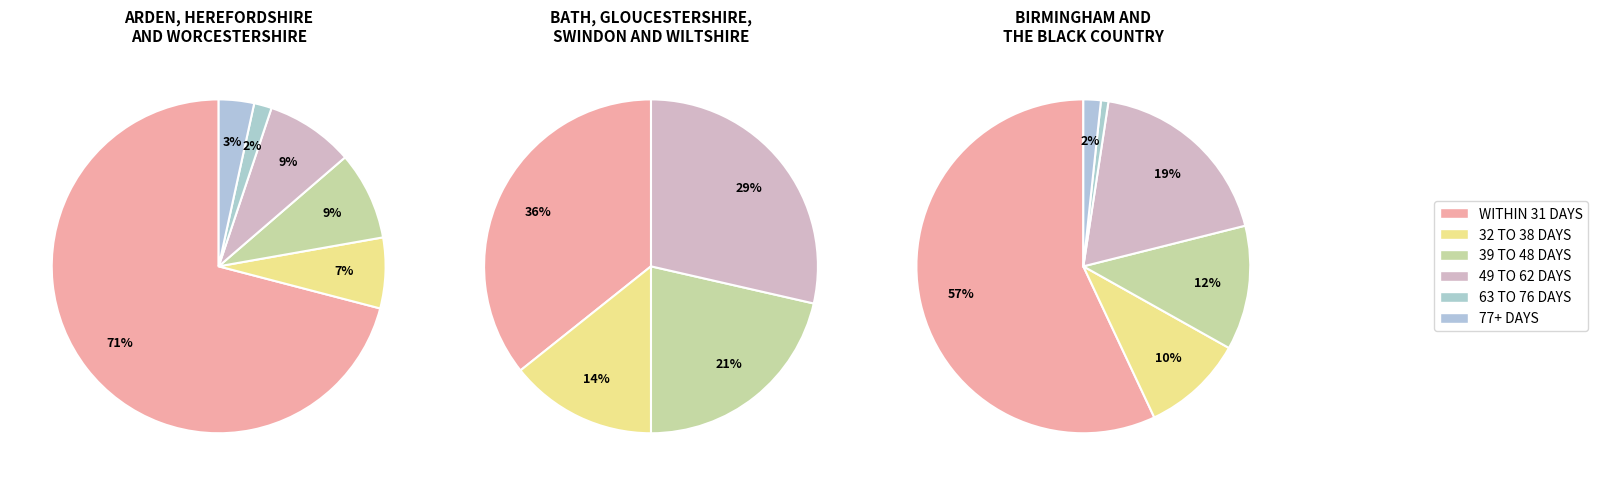

How many segments does this pie chart have?

6